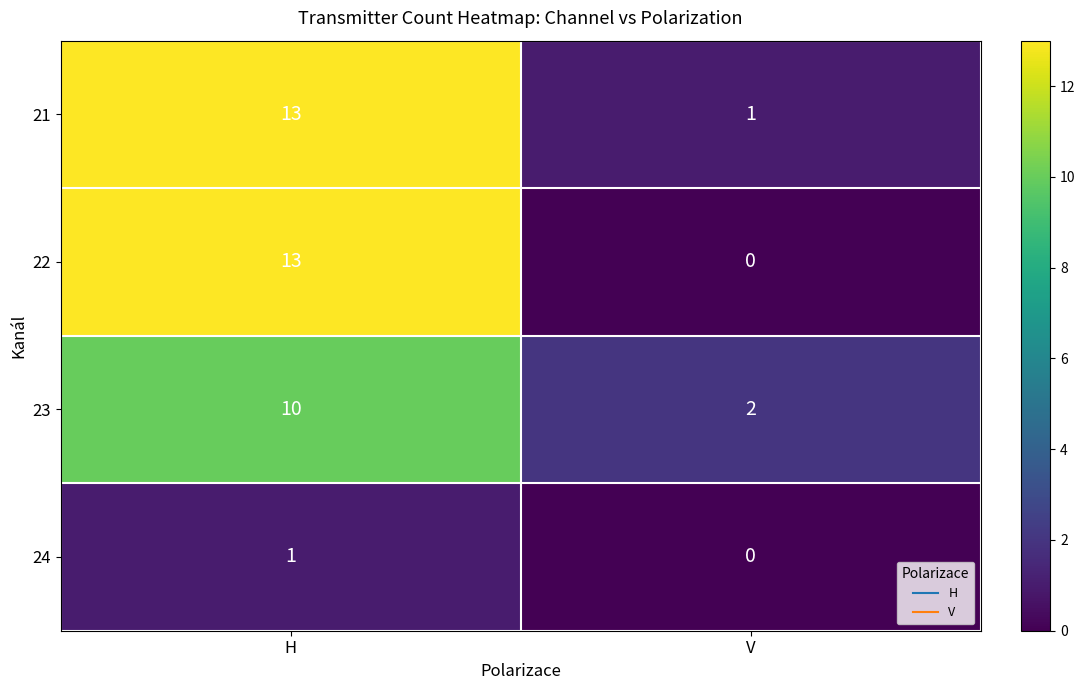

Which series has the widest spread of values?

22